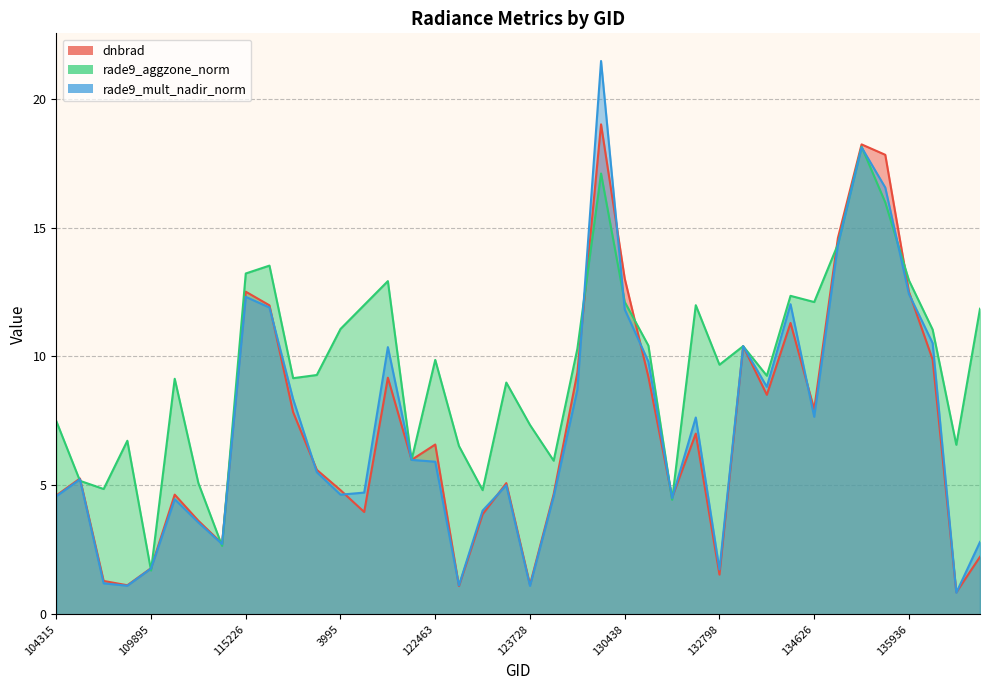

True or false: rade9_mult_nadir_norm has more than 1 points higher than both neighbors.

True